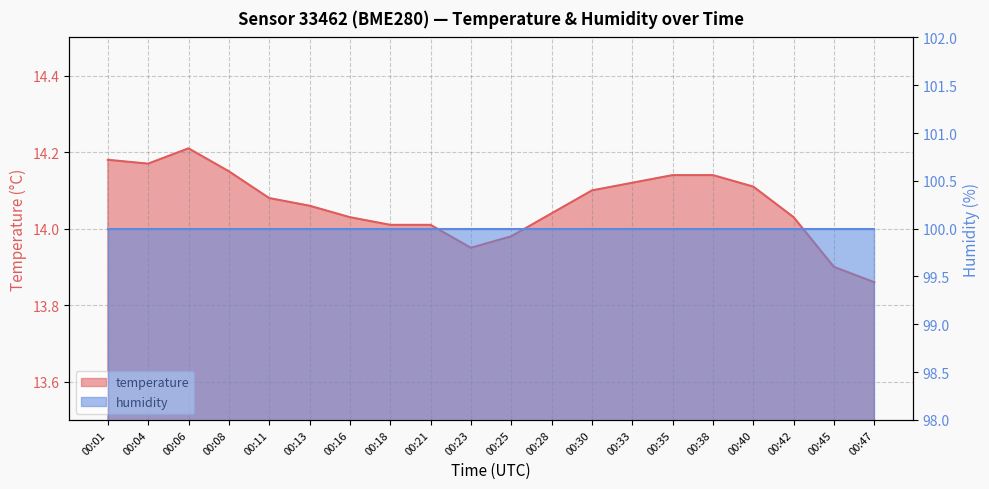

True or false: the data shows 20.3 at 00:23.

False